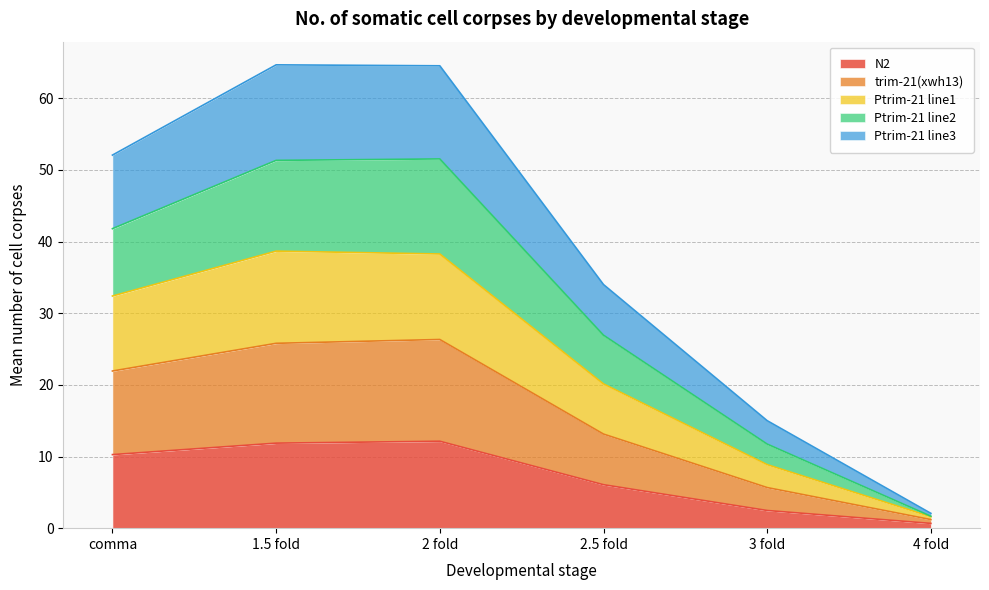

What is the total value across all series at comma?

52.1